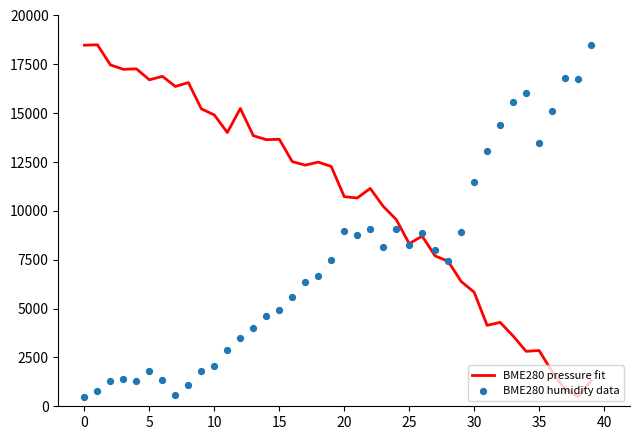

What are all the series names shown in the legend?

BME280 pressure fit, BME280 humidity data